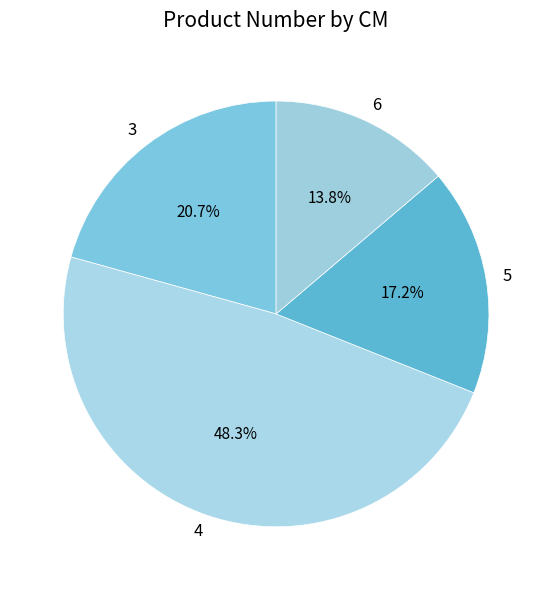

What is the ratio of the value at 4 to the value at 6?

3.5